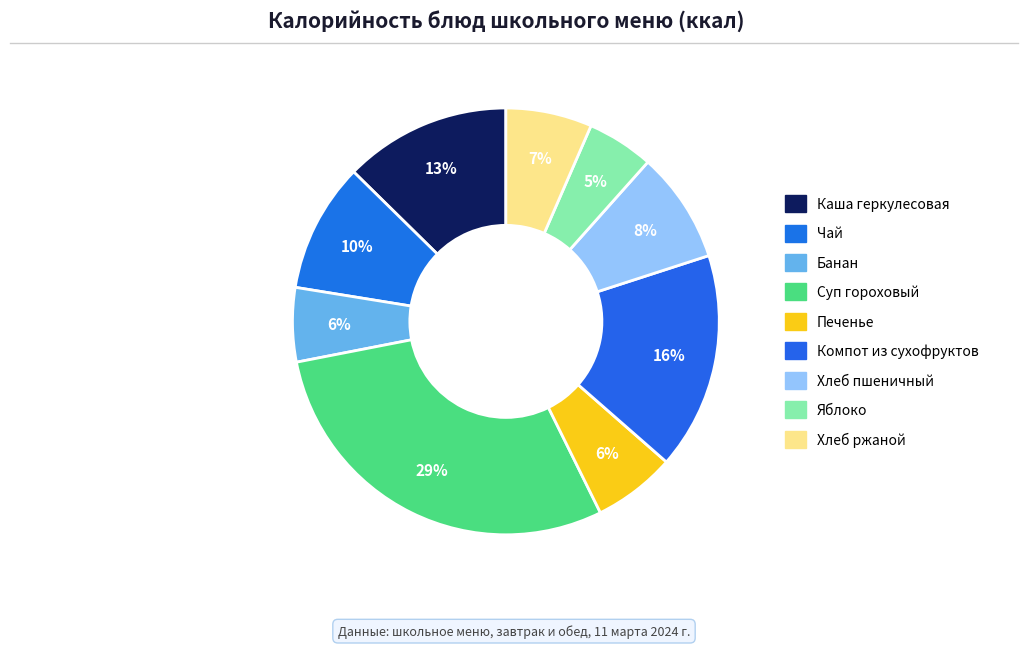

Do Чай and Яблоко together represent more than half of the pie?

No